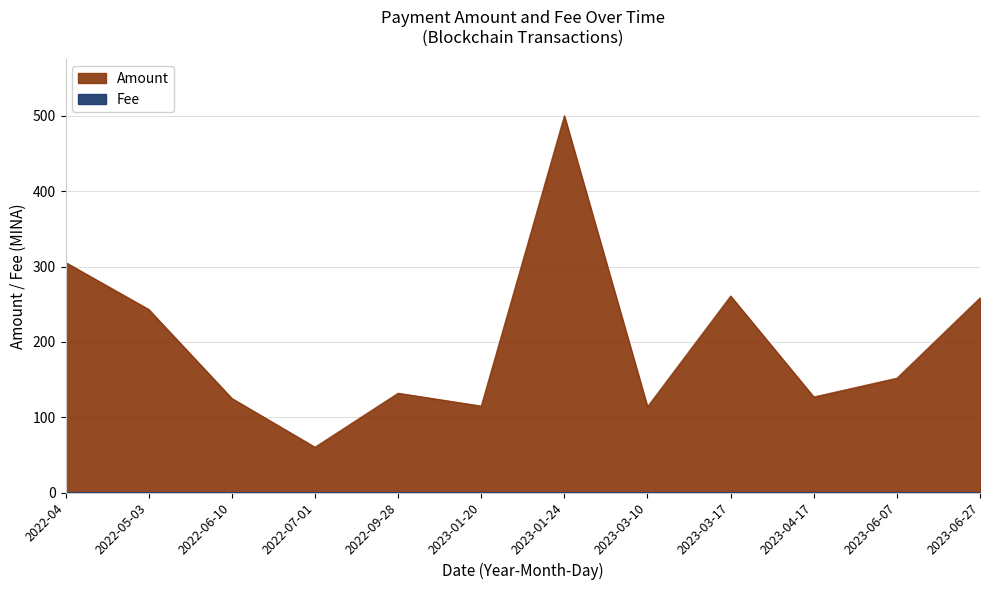

True or false: Amount and Fee cross at least once.

False